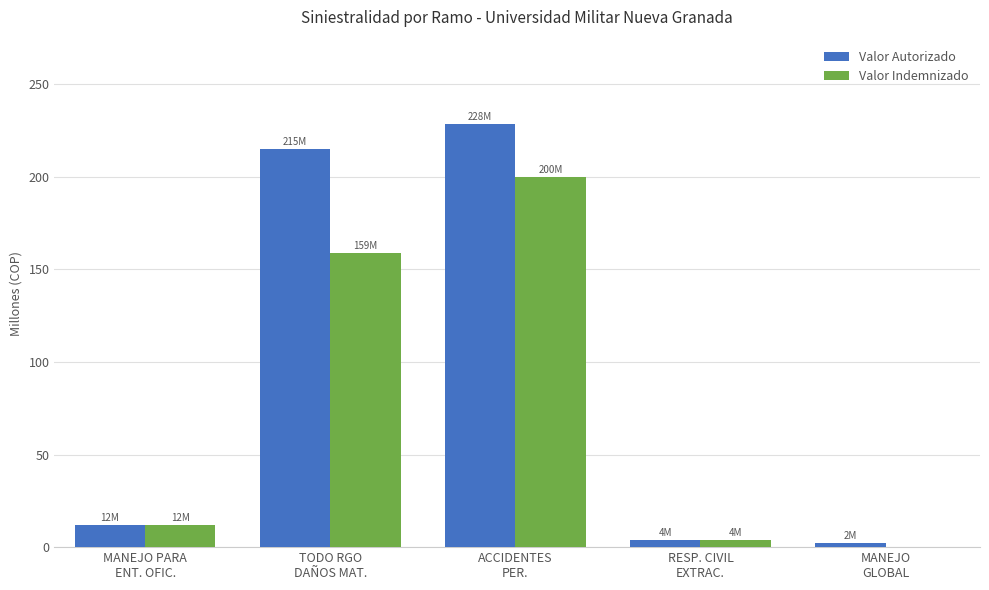

Which series has the largest total across all categories?

Valor Autorizado